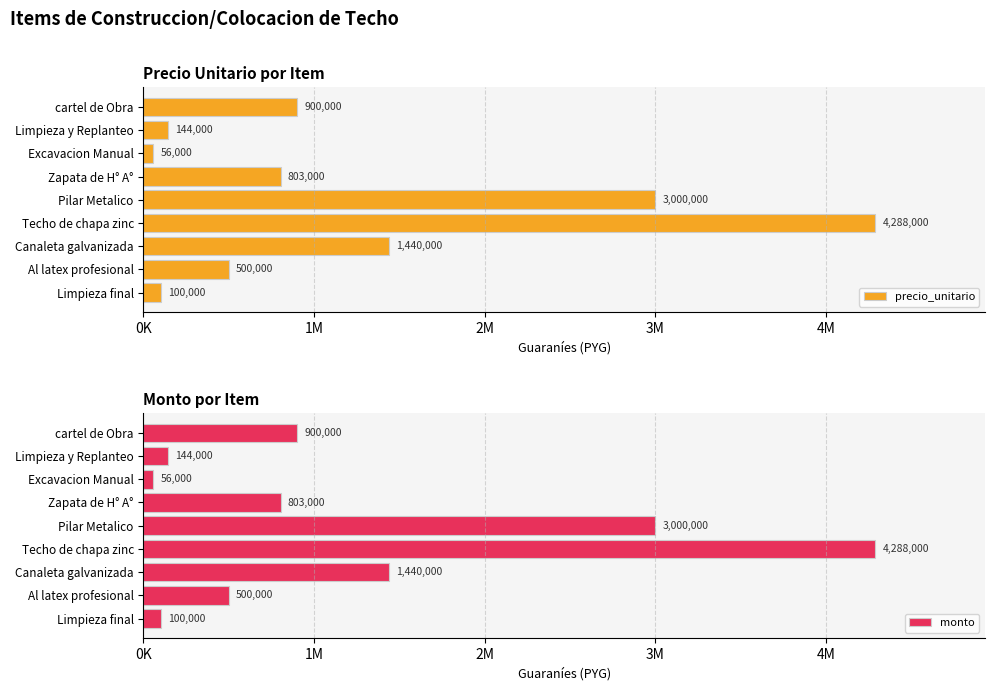

How many data points in precio_unitario are less than 803000?

4